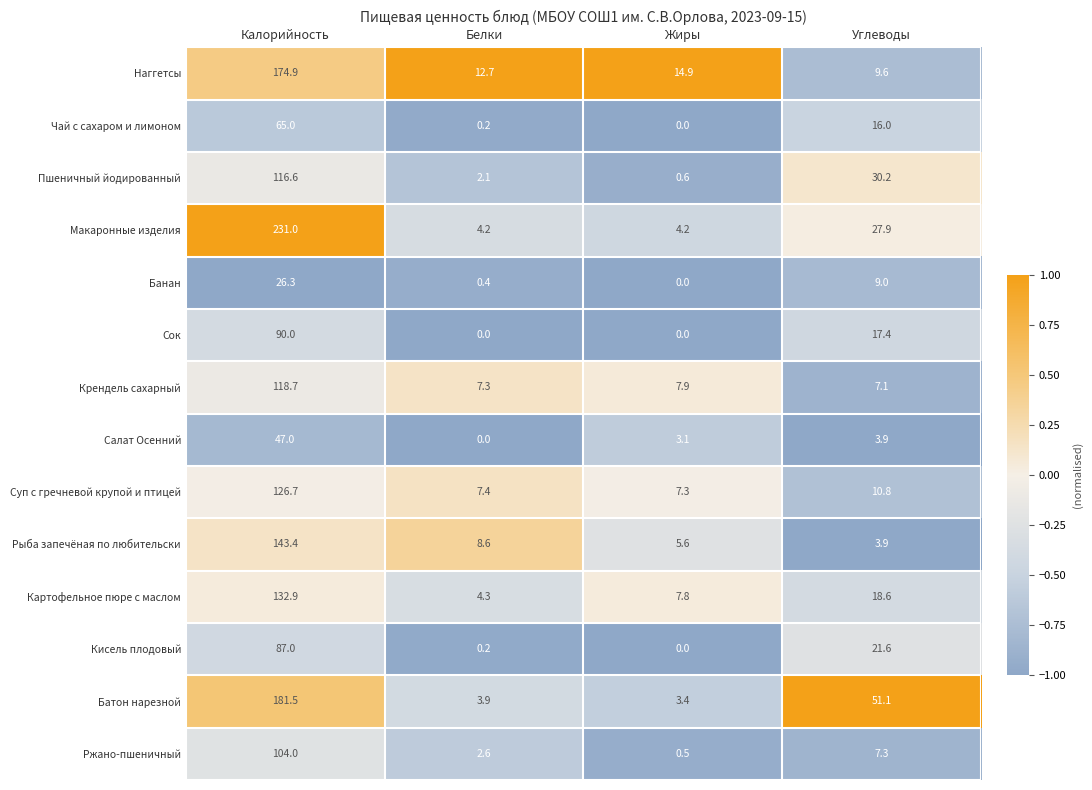

Where is Ржано-пшеничный nearest to the value 52?

Углеводы